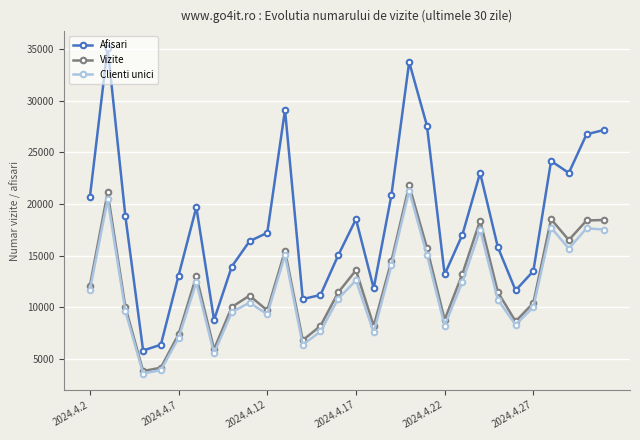

True or false: Clienti unici and Afisari cross at least once.

False